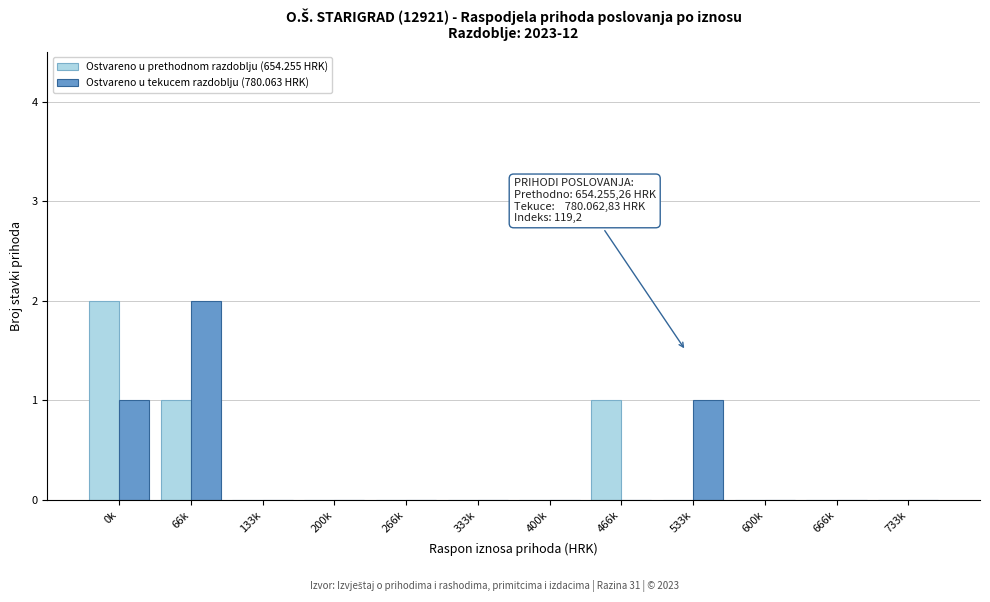

Reading right to left, list all the values displayed in this chart.

Ostvareno u prethodnom razdoblju (654.255 HRK): 733k=0	666k=0	600k=0	533k=0	466k=1	400k=0	333k=0	266k=0	200k=0	133k=0	66k=1	0k=2
Ostvareno u tekucem razdoblju (780.063 HRK): 733k=0	666k=0	600k=0	533k=1	466k=0	400k=0	333k=0	266k=0	200k=0	133k=0	66k=2	0k=1